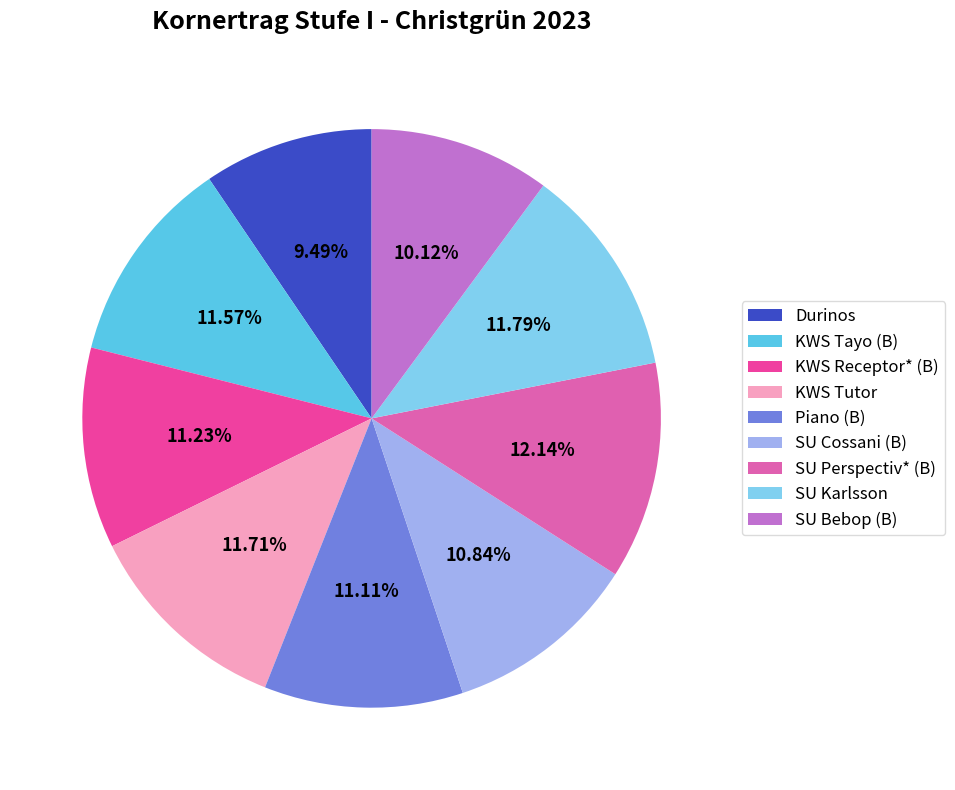

Which slice is the largest?

SU Perspectiv* (B)